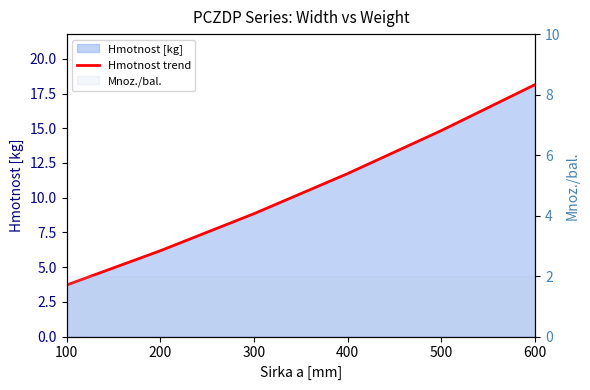

The chart shows a value of 3.5 at 400. True or false?

False